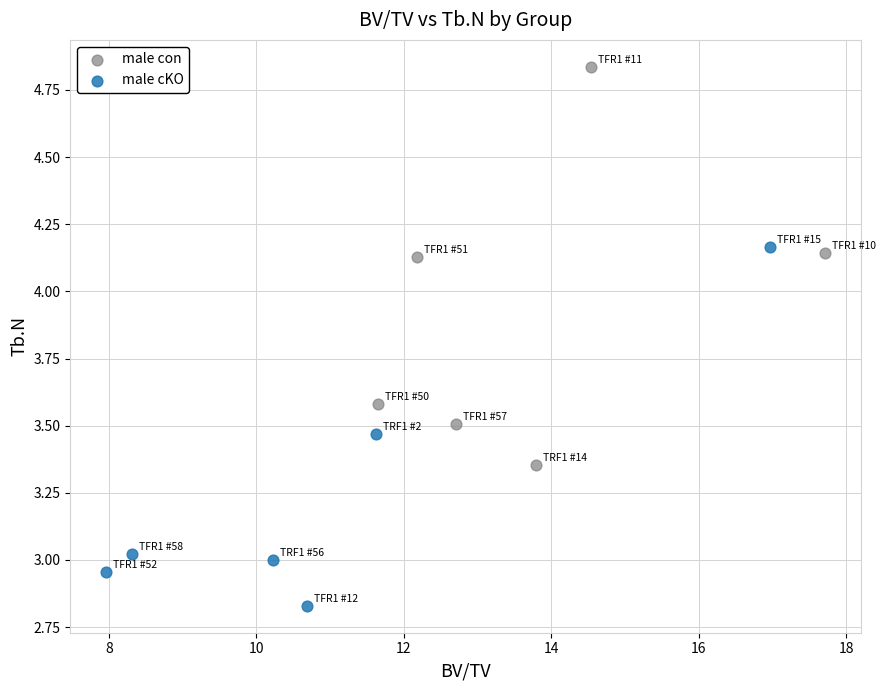

What are all the series names shown in the legend?

male con, male cKO